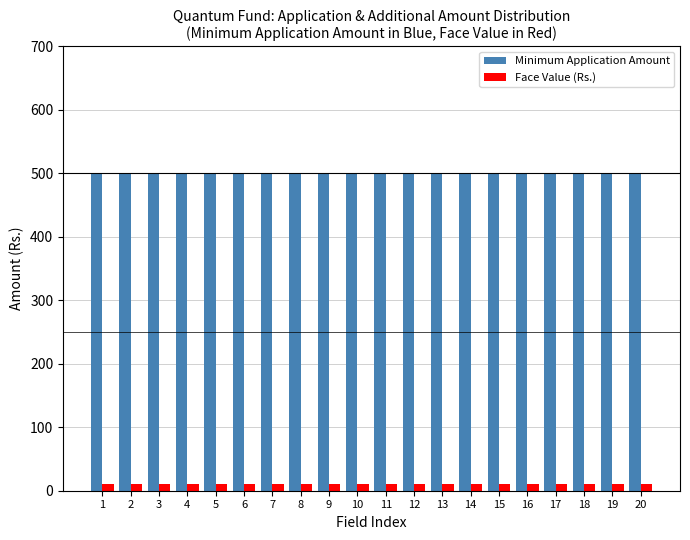

Rank the series by their maximum value, from lowest to highest.

Face Value (Rs.), Minimum Application Amount